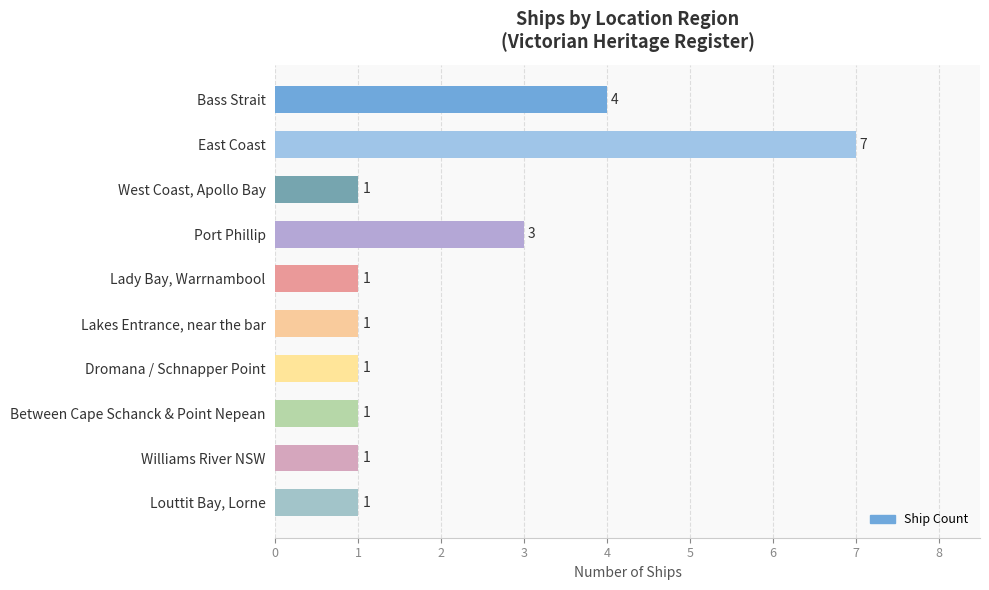

Which label corresponds to the largest value in the chart?

East Coast